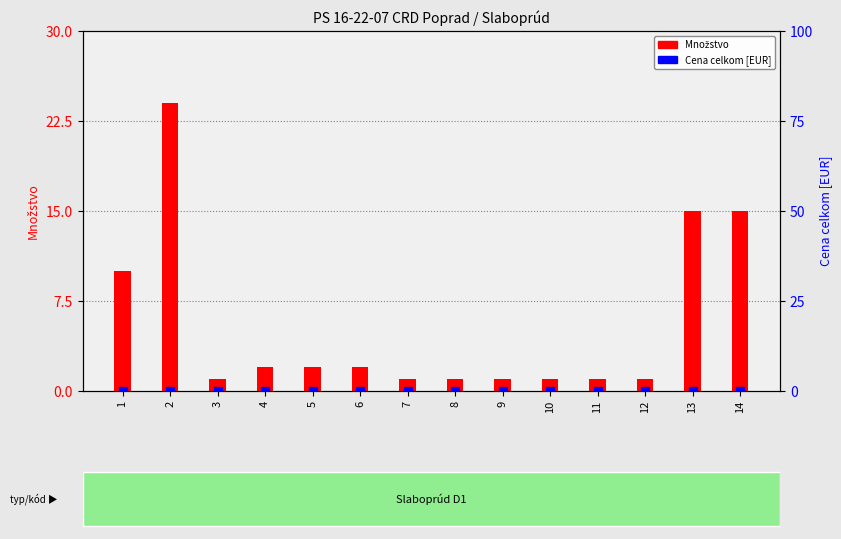

Is the value of Množstvo at 8 greater than the value of Cena celkom [EUR] at 6?

Yes